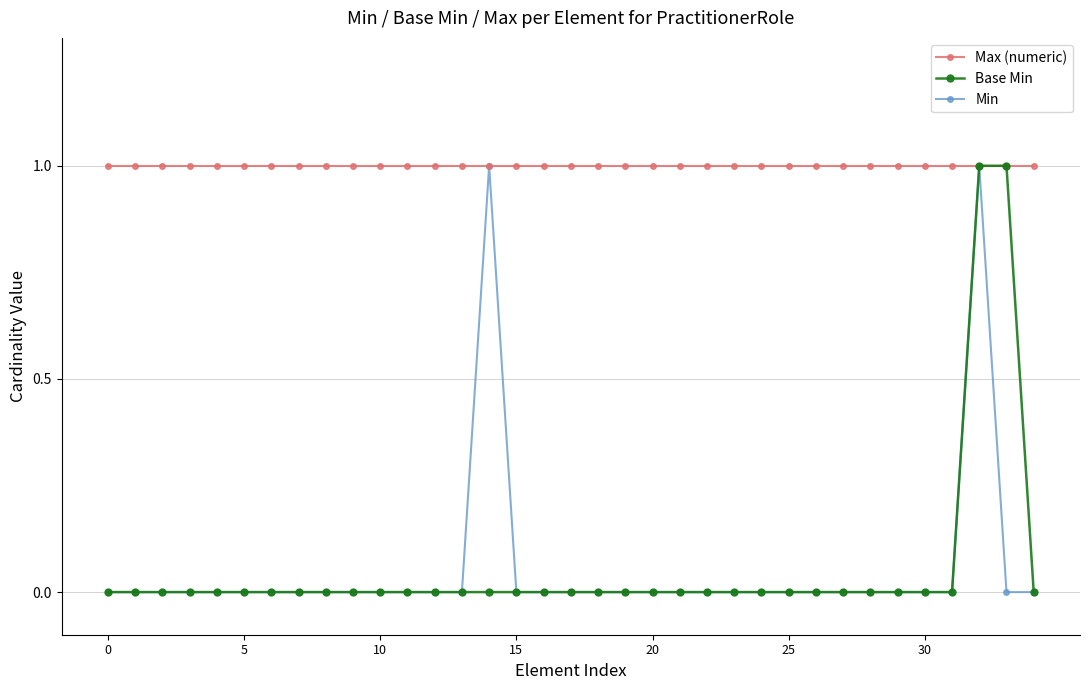

Which series has the largest total across all categories?

Max (numeric)